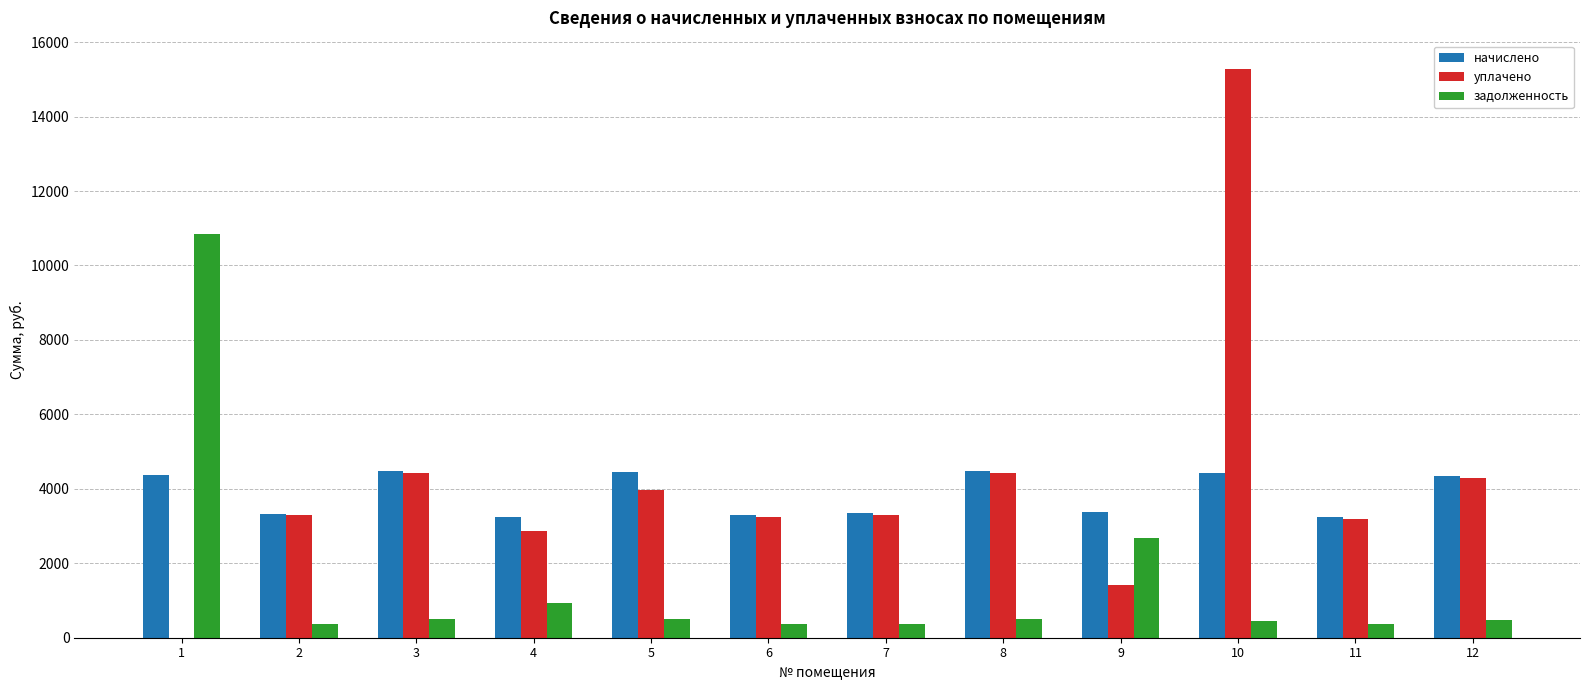

What is the sum of all уплачено values?

49731.0